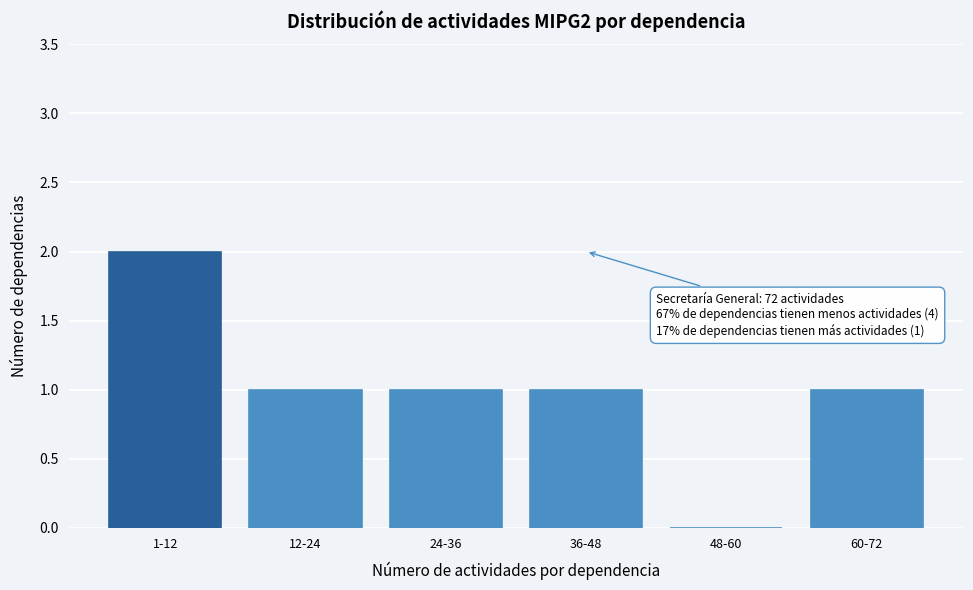

Reading right to left, what are all the values shown in this chart?

60-72=1	48-60=0	36-48=1	24-36=1	12-24=1	1-12=2